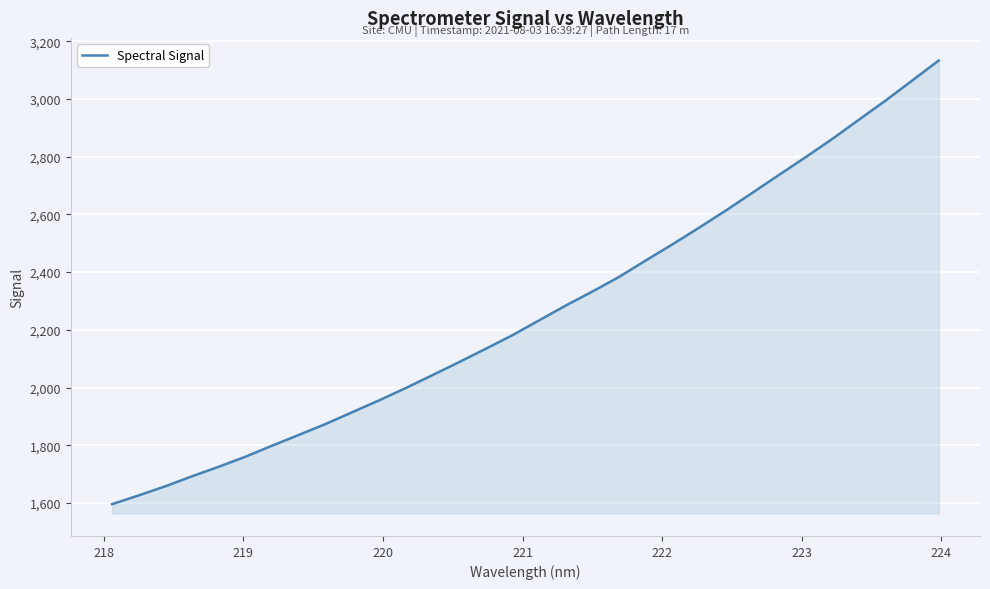

True or false: the data has more than 2 interior local peaks.

False